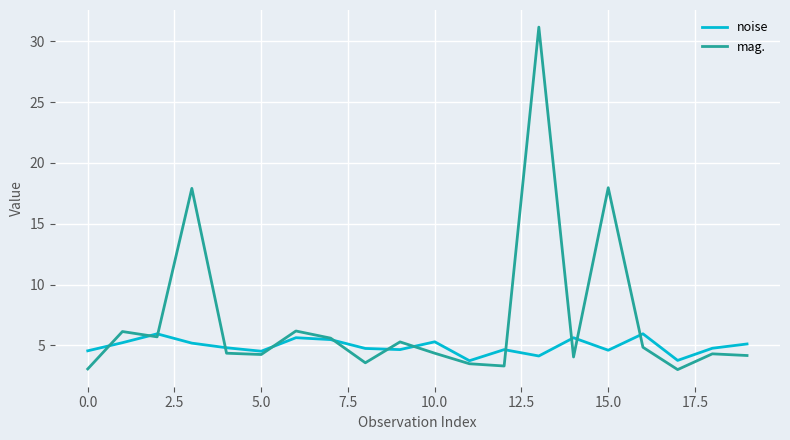

Which series has the largest range (max minus min)?

mag.